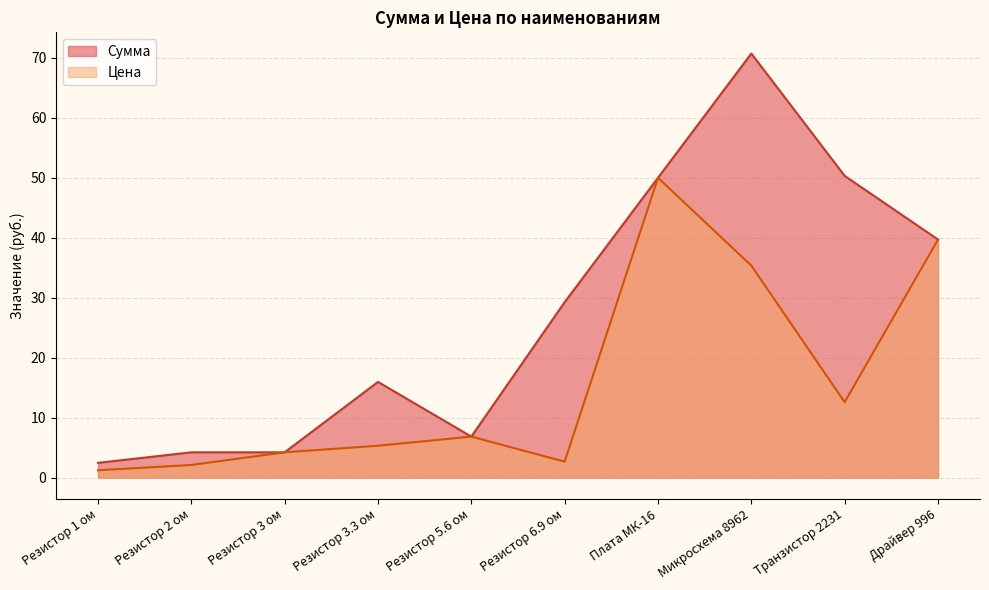

Read the Сумма value at Драйвер 996.

39.7